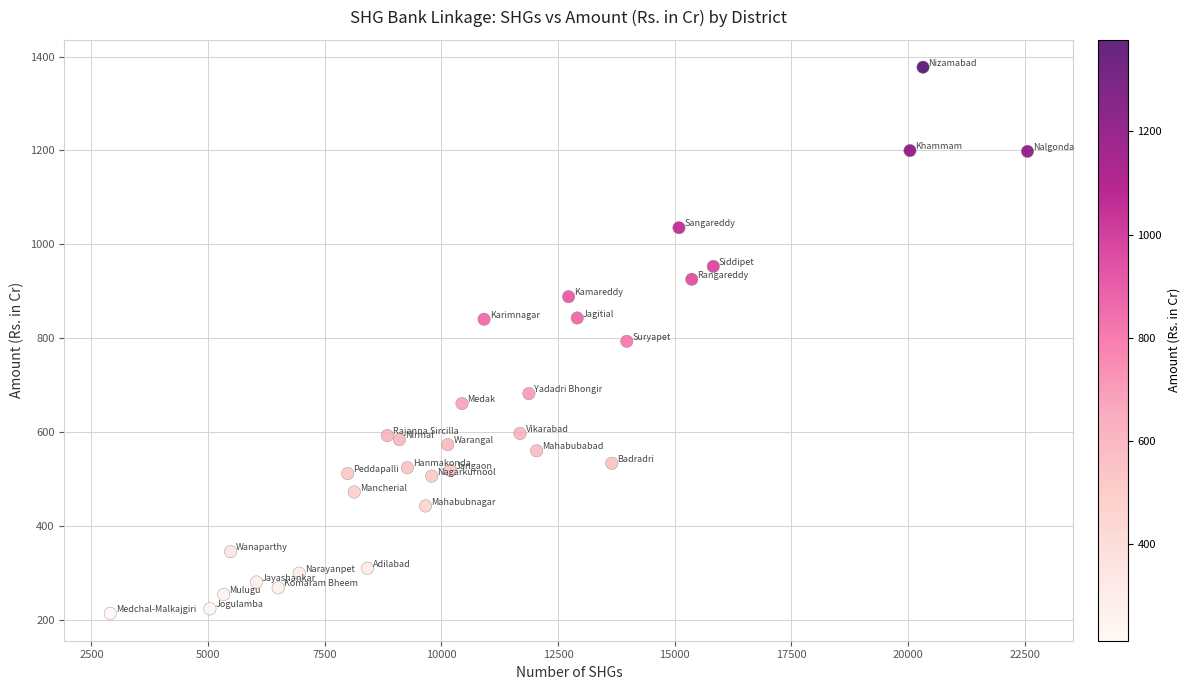

What is the range of X values (max minus min)?

19656.0